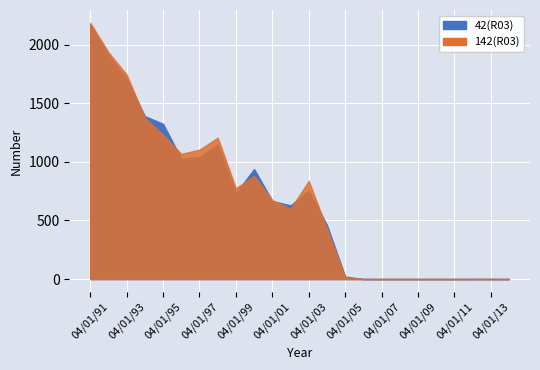

Does the chart display data point markers on the line(s)?

No